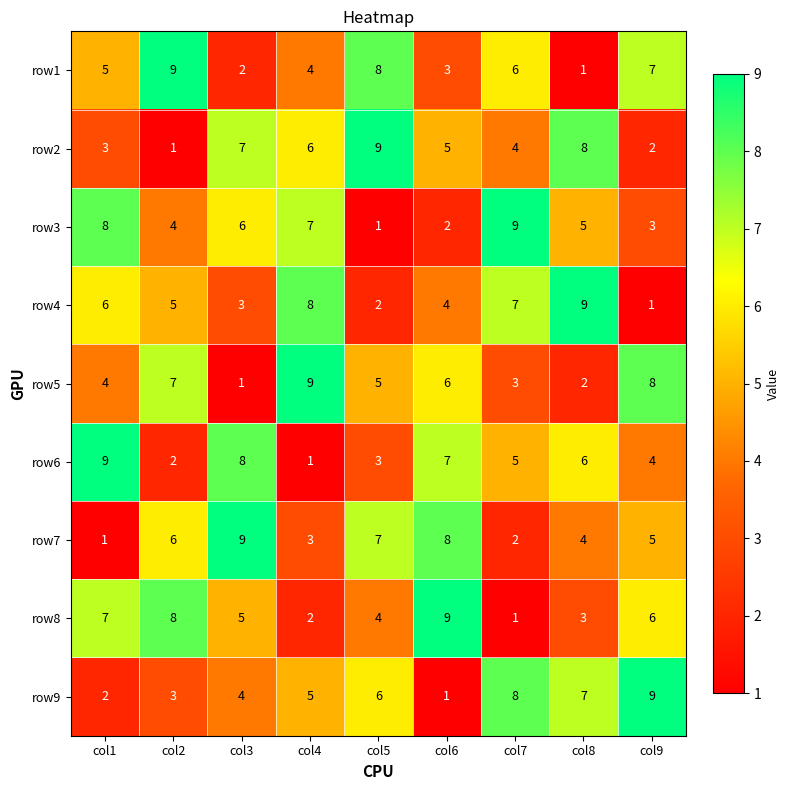

List the labels in order of row2 value, largest first.

col5, col8, col3, col4, col6, col7, col1, col9, col2